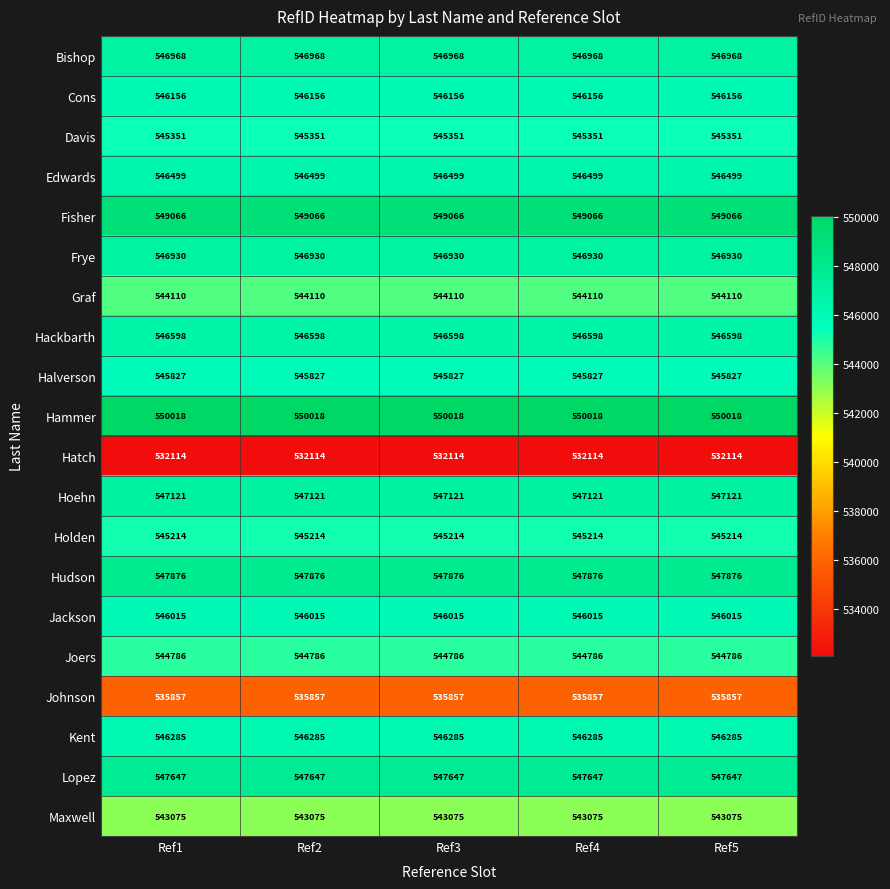

What is the spread (max minus min) of values at Ref4?

17904